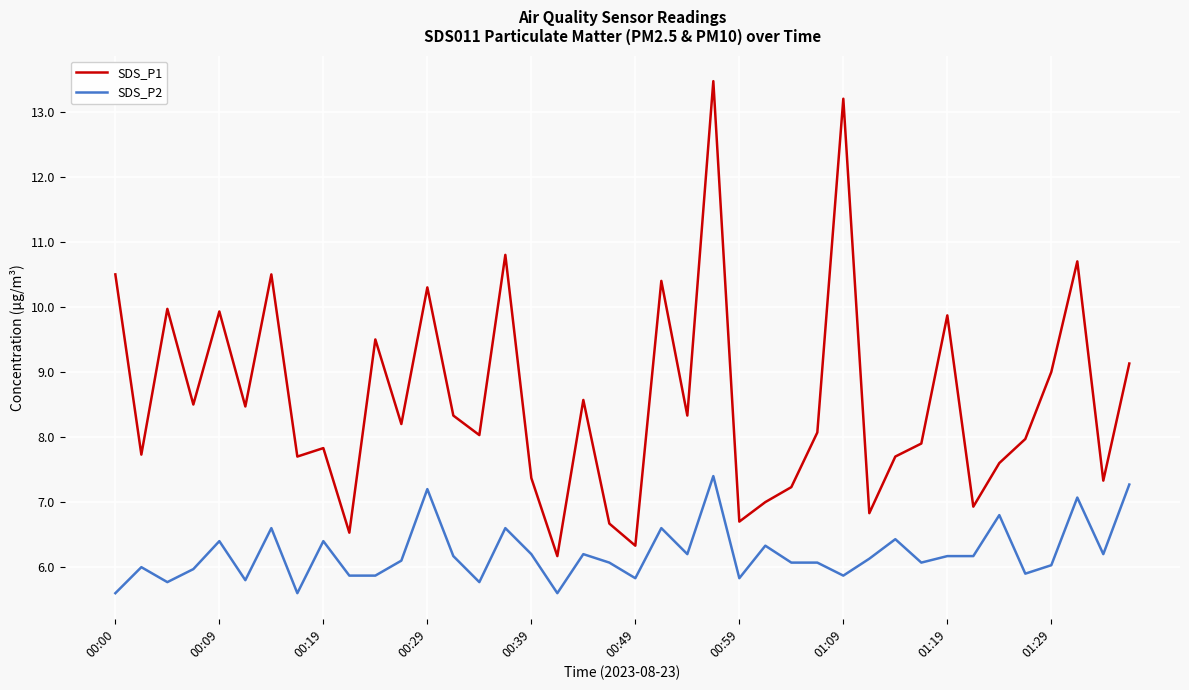

What are all the series names shown in the legend?

SDS_P1, SDS_P2